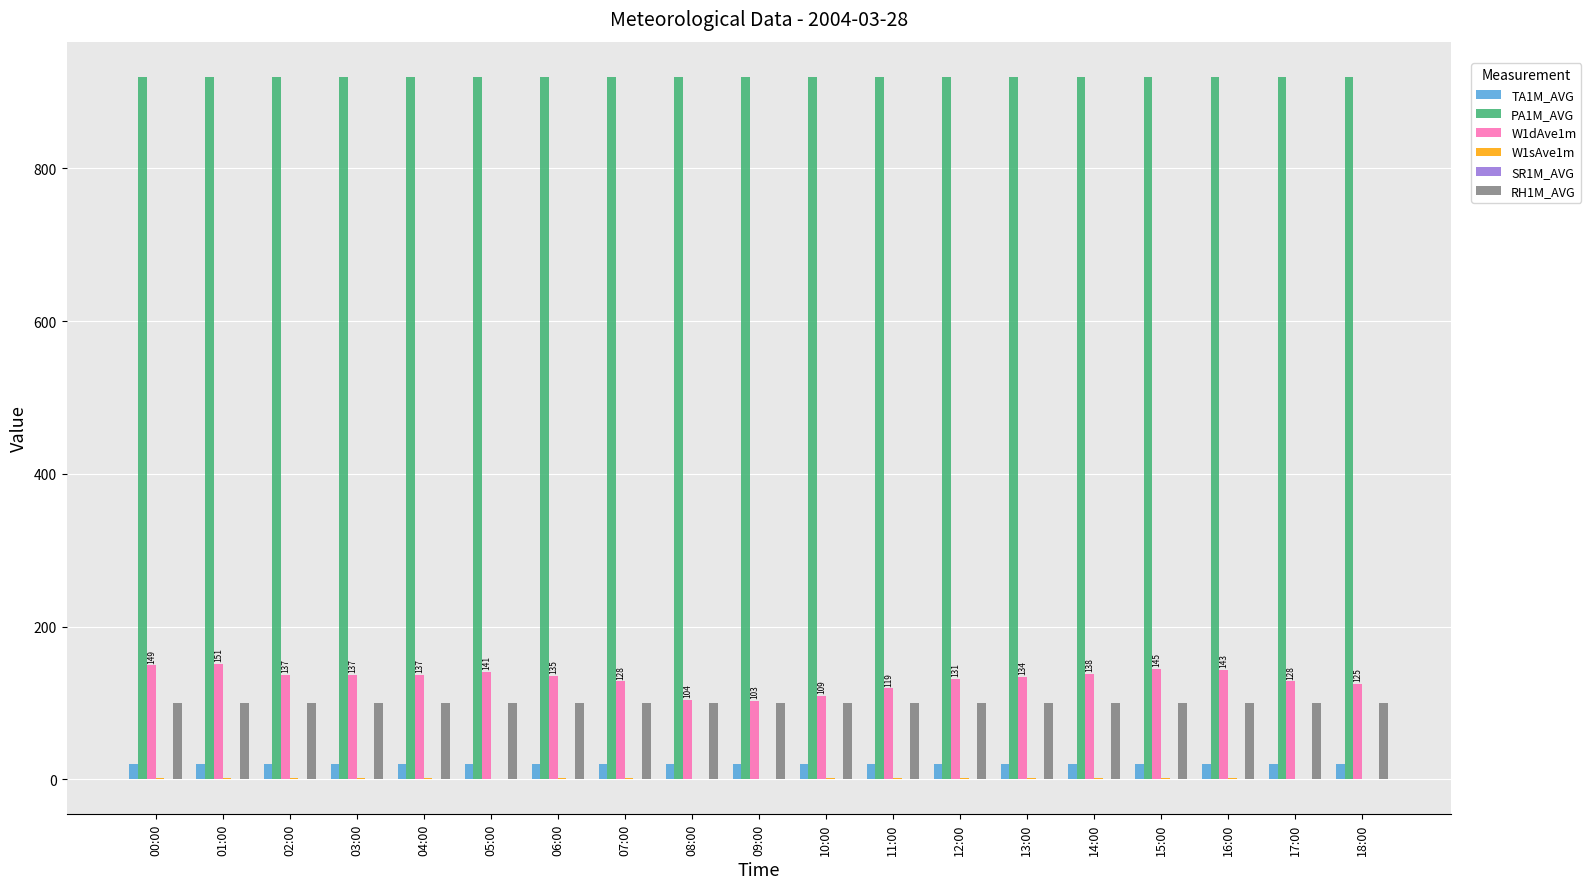

How many distinct data groups are displayed?

6